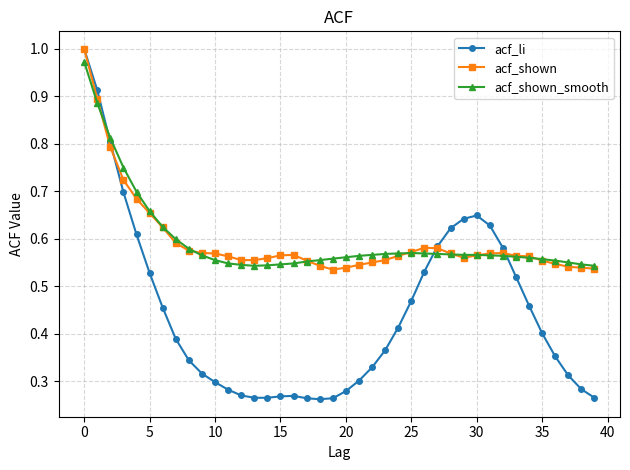

Is this an area chart (filled region under the line)?

No